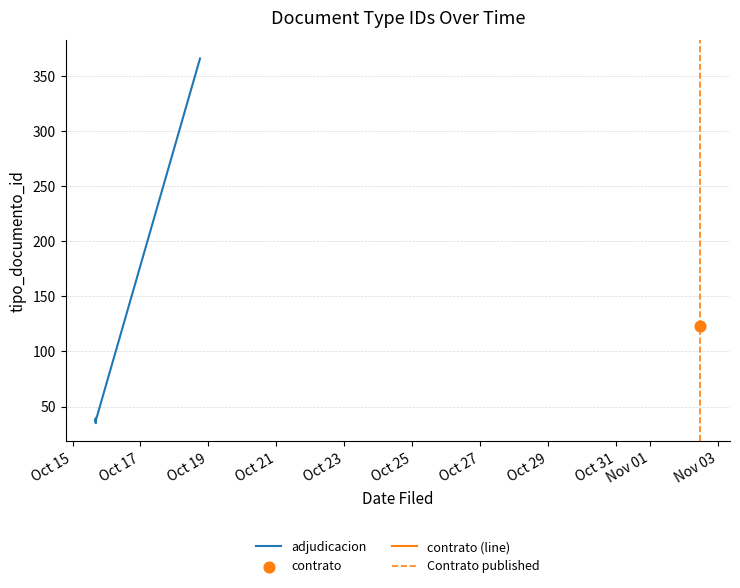

What is the change in value from 2018-10-15 16:23:59 to 2018-10-15 16:23:59?

-2